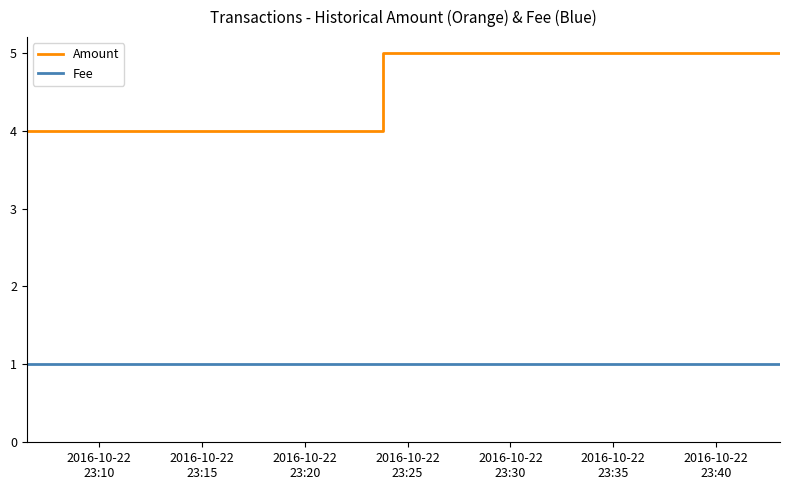

Is the value of Fee at 2016-10-22
23:25 greater than the value of Amount at 2016-10-22
23:10?

No